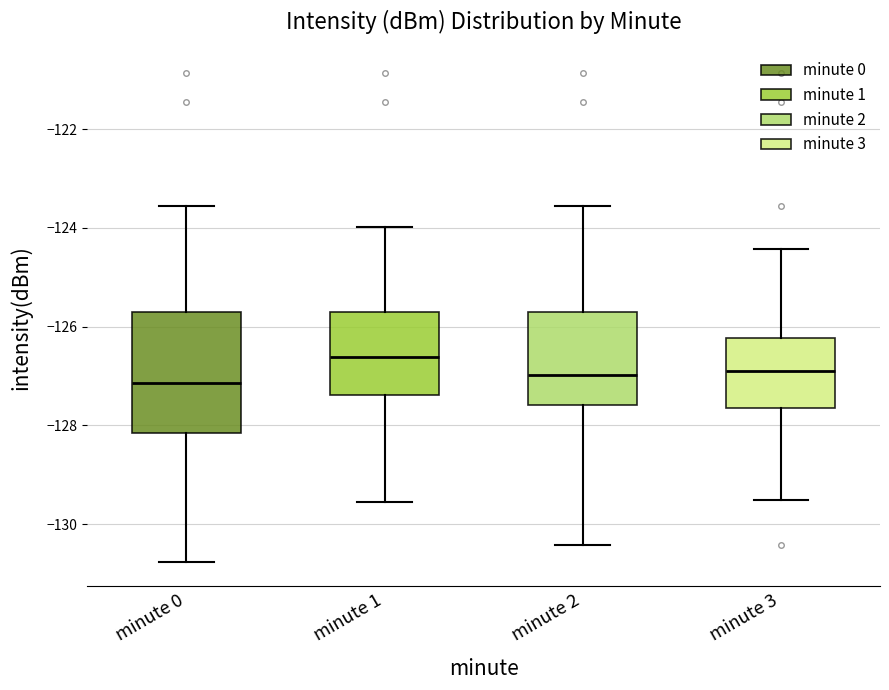

Reading left to right, transcribe this box plot: for each box, give where its median line is, the range the box spans, and where its two whiskers end, as read against the y-axis. The values are not printed on the chart, so give them approximately, as read against the axis.

minute 0: median -127.2, box -128.2 to -125.8, whiskers -130.8 to -123.6
minute 1: median -126.6, box -127.4 to -125.8, whiskers -129.6 to -124.0
minute 2: median -127.0, box -127.6 to -125.8, whiskers -130.4 to -123.6
minute 3: median -126.8, box -127.6 to -126.2, whiskers -129.6 to -124.4